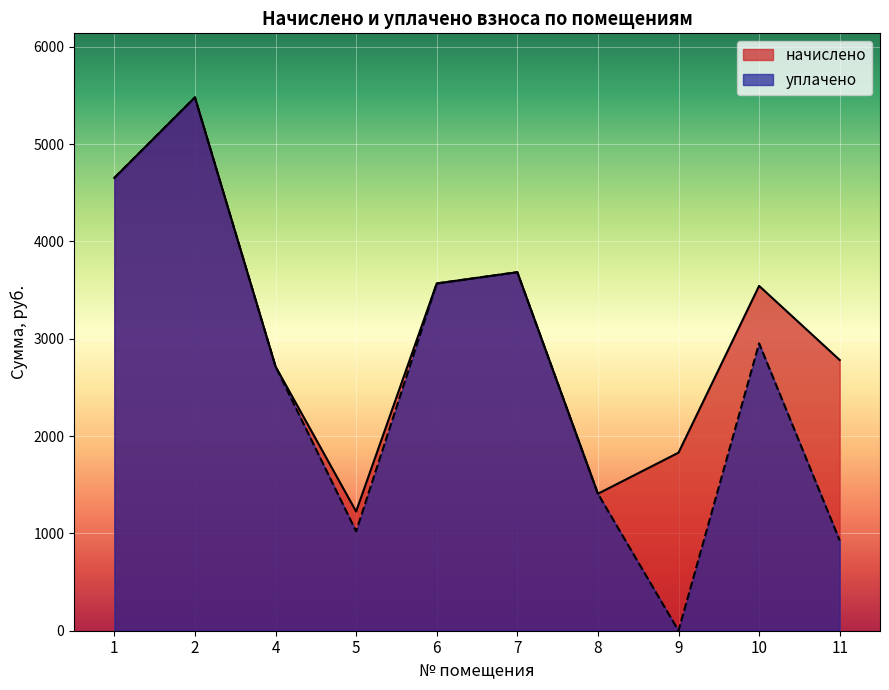

Between 9 and 10, which is larger?

10